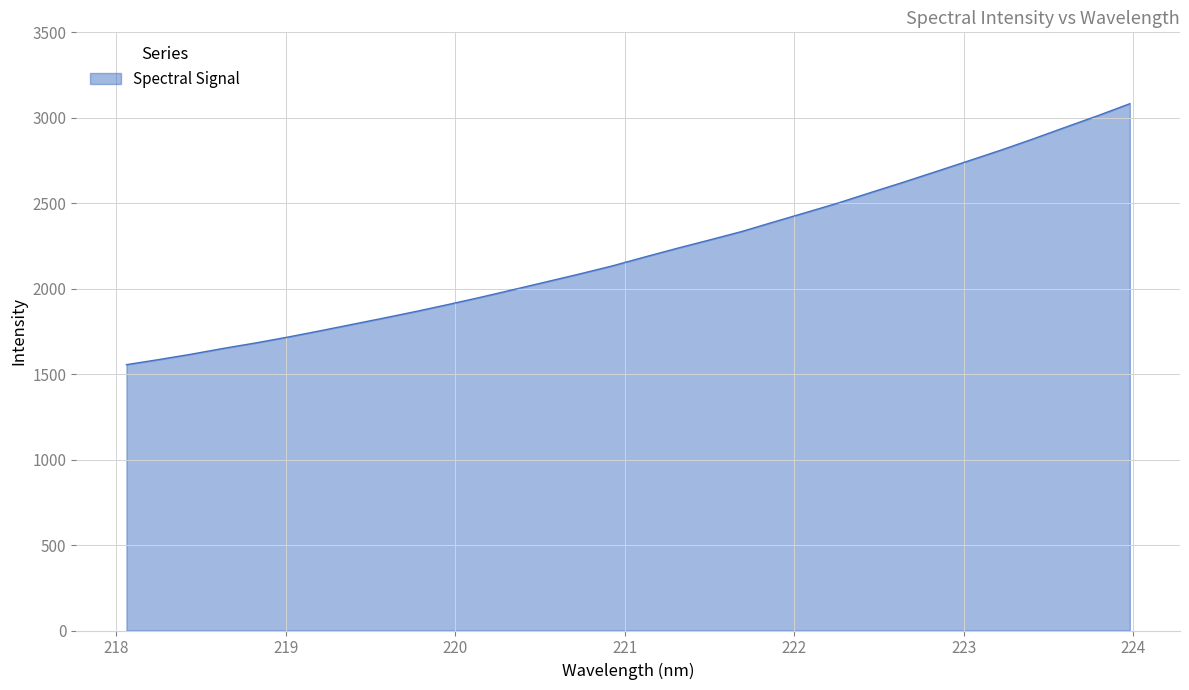

What is the difference between the maximum and minimum values?

1526.8